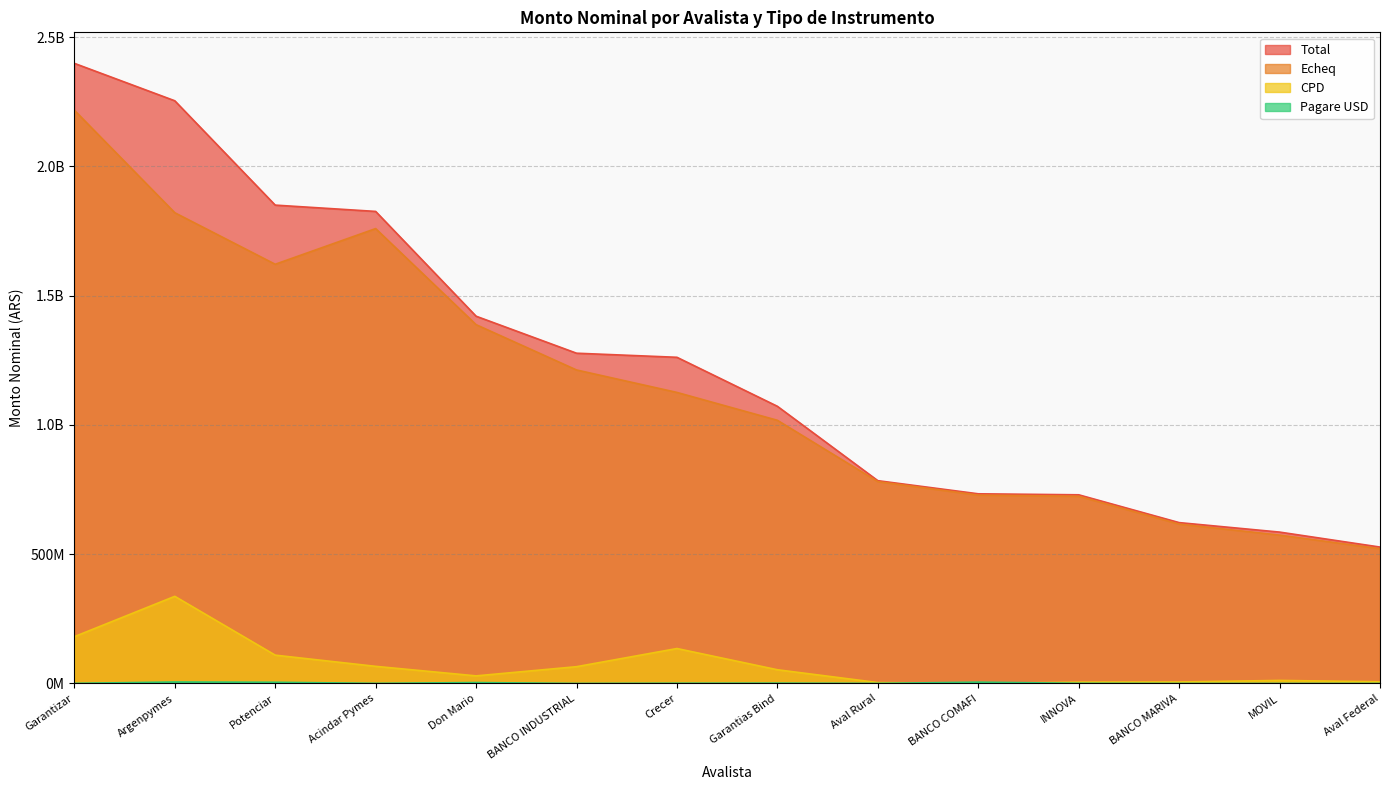

What is the difference between the second highest and second lowest values in the Echeq series?

1246776504.6